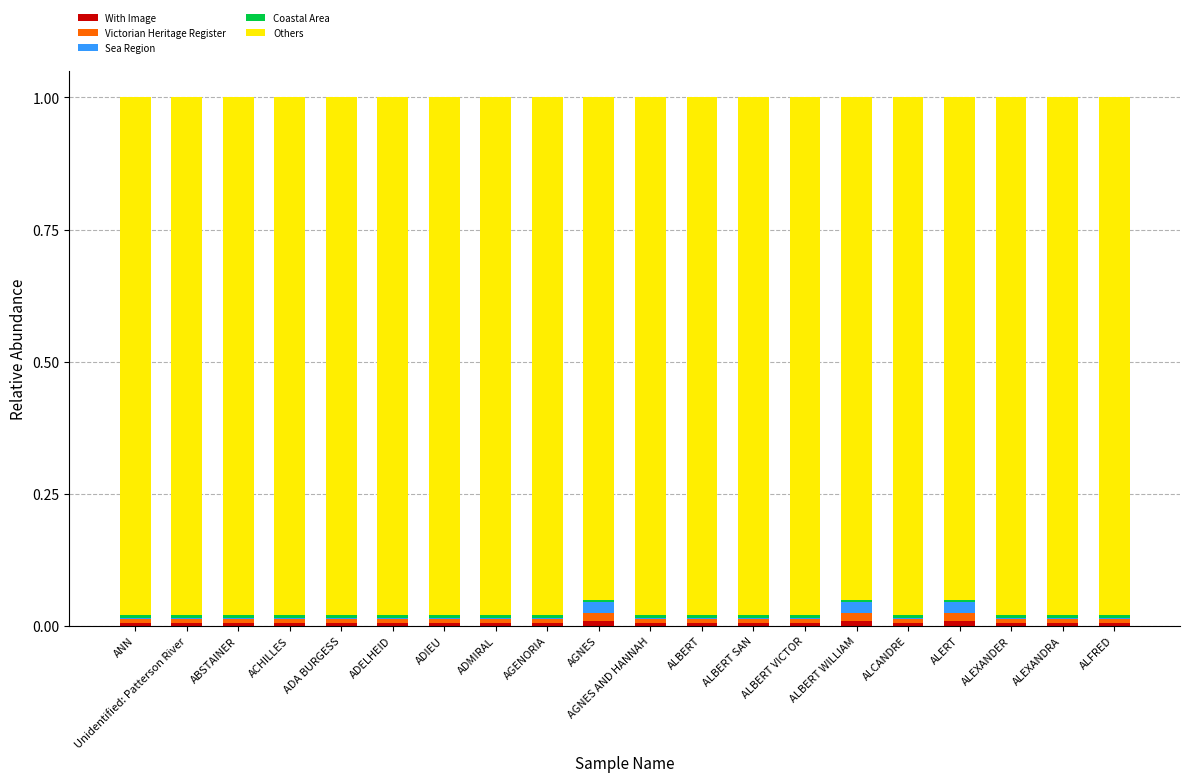

Does the chart contain stacked bars?

Yes